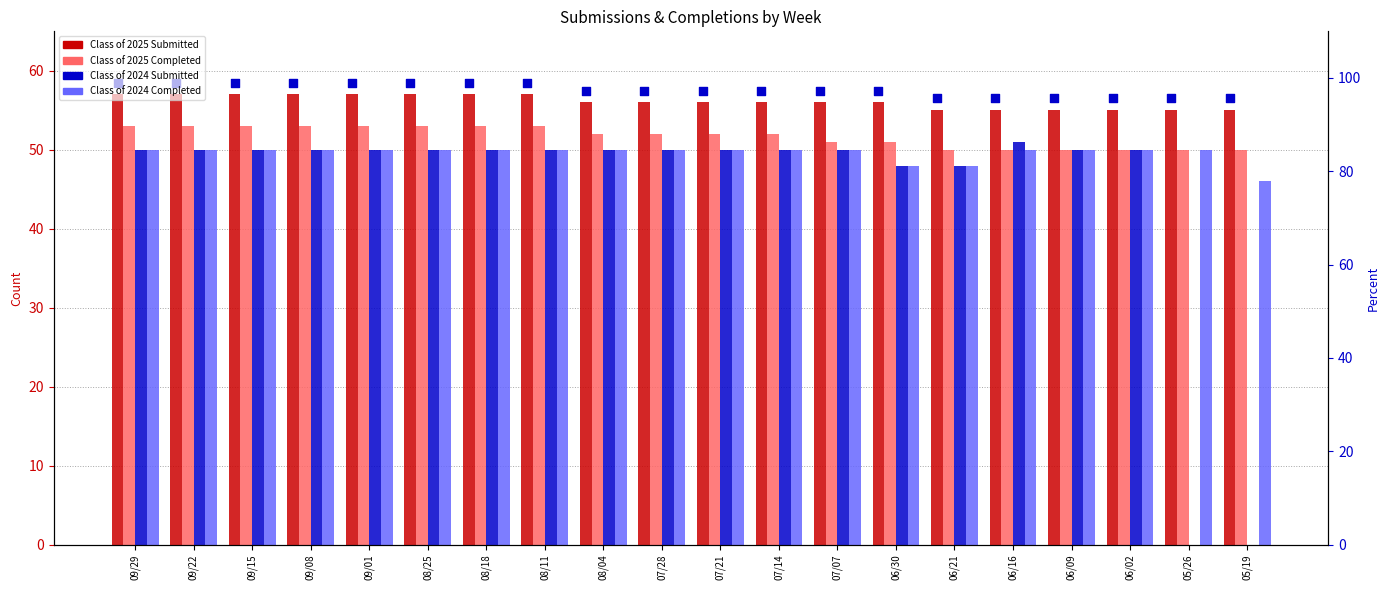

Is the value of Class of 2024 Completed at 08/04 greater than the value of Class of 2025 Submitted at 08/11?

No